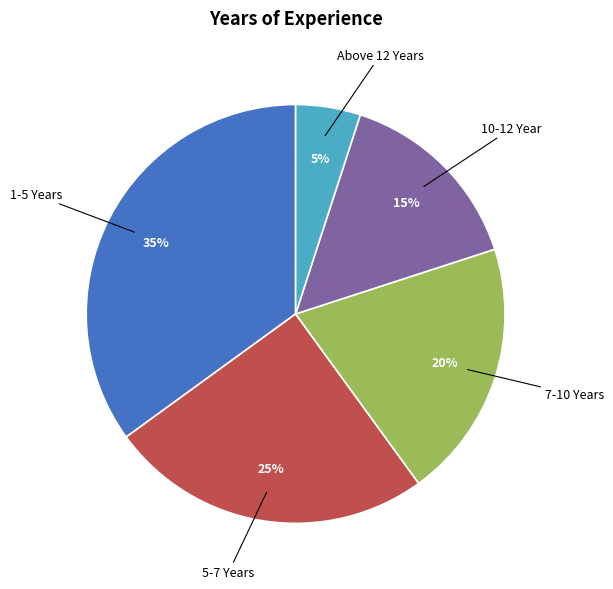

Is there a majority slice in this chart?

No